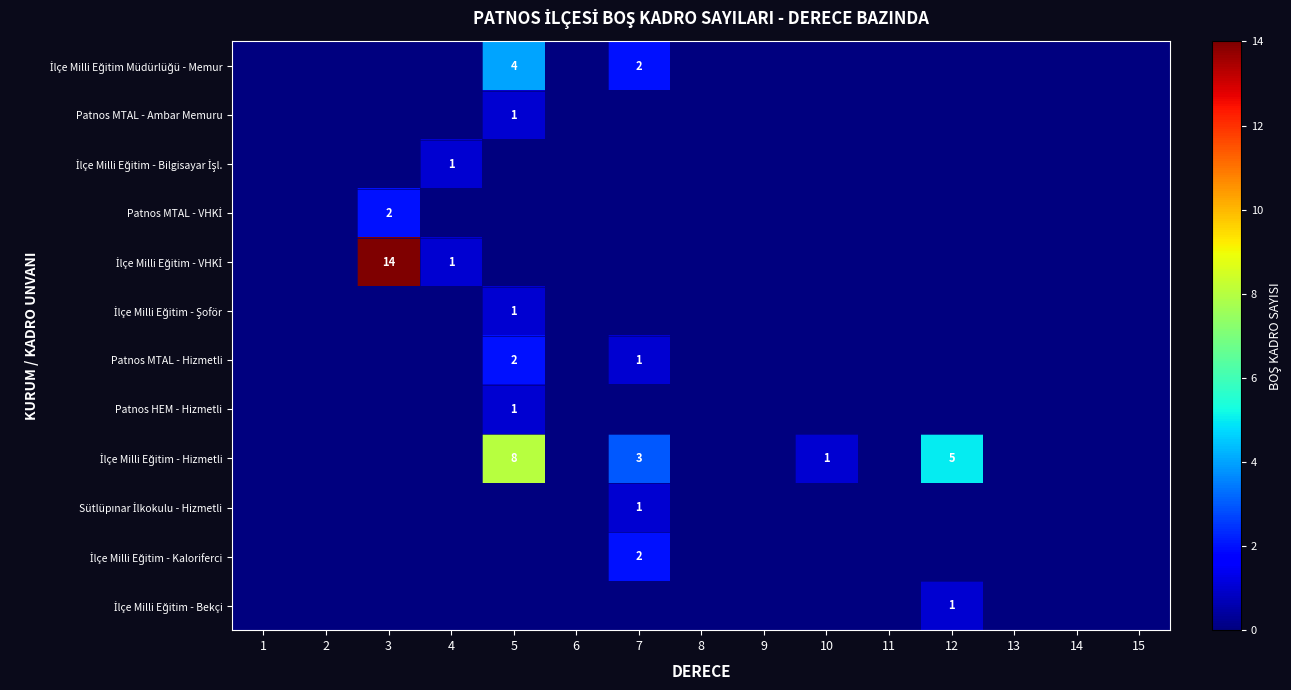

Is it true that İlçe Milli Eğitim - Kaloriferci equals -1 at 14?

False